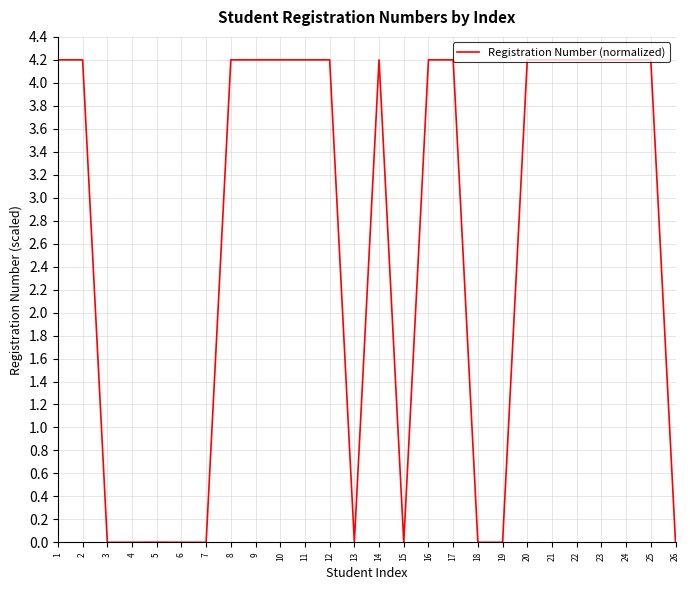

How many categories are shown in the chart?

26